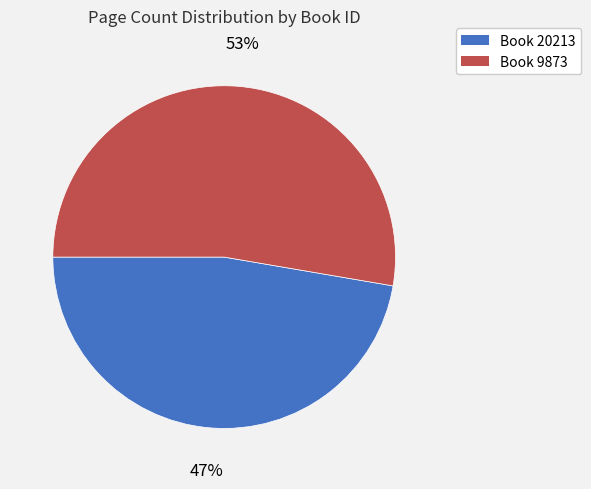

Does any single category account for the majority?

Yes